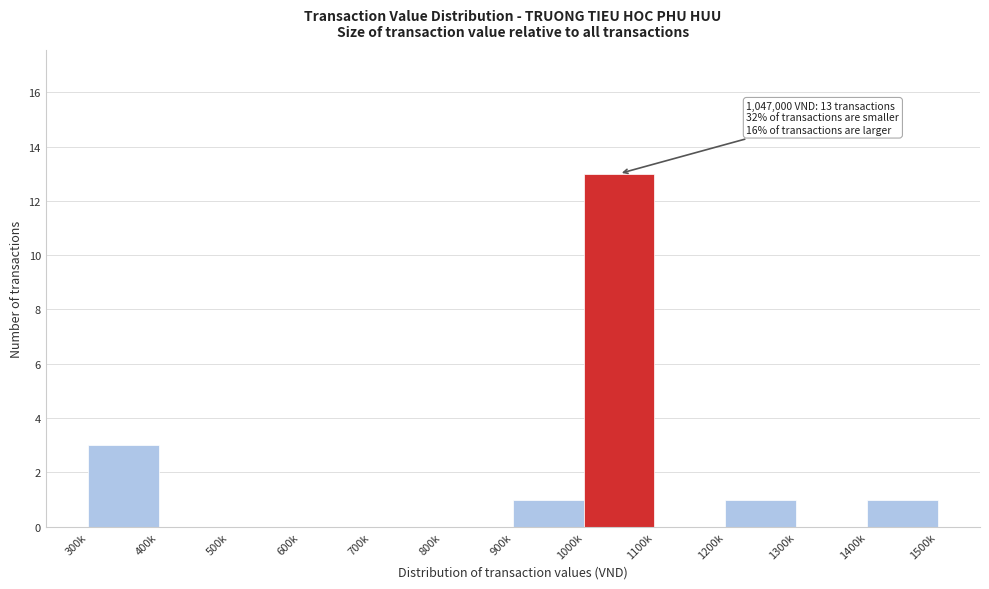

Reading left to right, transcribe all the data shown in this chart.

300k=3	400k=0	500k=0	600k=0	700k=0	800k=0	900k=1	1000k=13	1100k=0	1200k=1	1300k=0	1400k=1